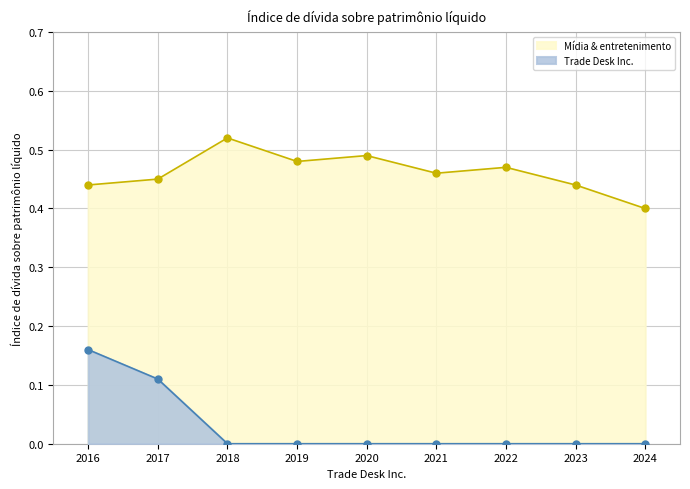

What is the maximum value for Trade Desk Inc.?

0.2